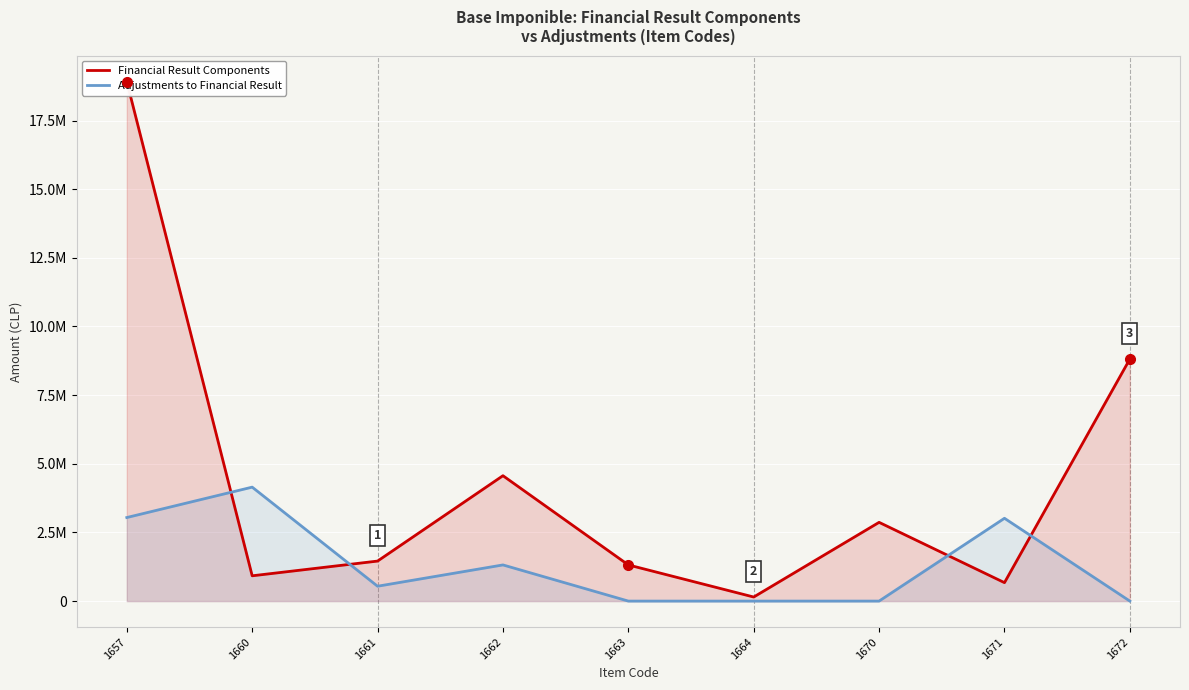

What are all the series names shown in the legend?

Financial Result Components, Adjustments to Financial Result